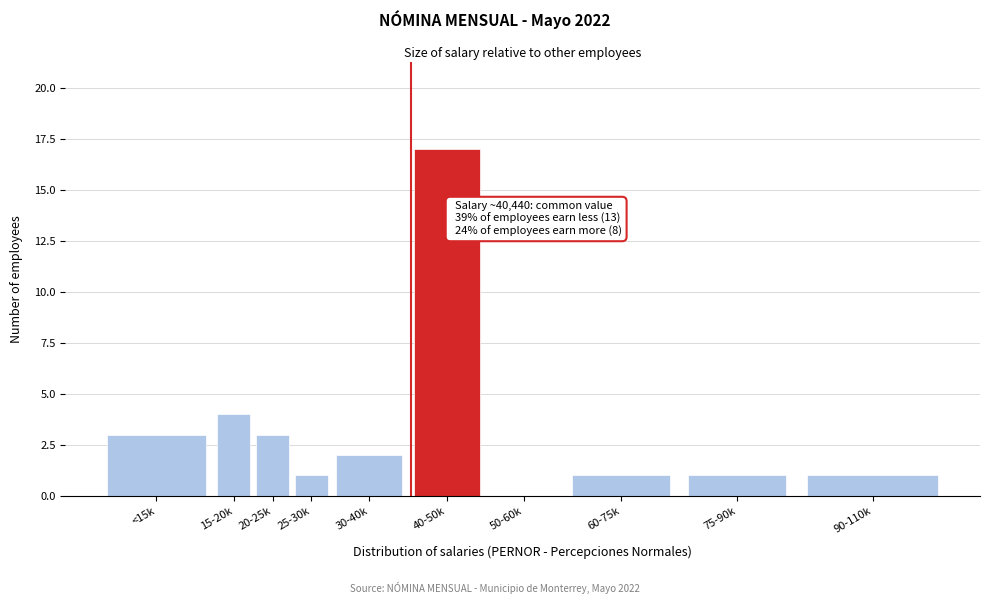

Reading left to right, transcribe all the data shown in this chart.

<15k=3	15-20k=4	20-25k=3	25-30k=1	30-40k=2	40-50k=17	50-60k=0	60-75k=1	75-90k=1	90-110k=1